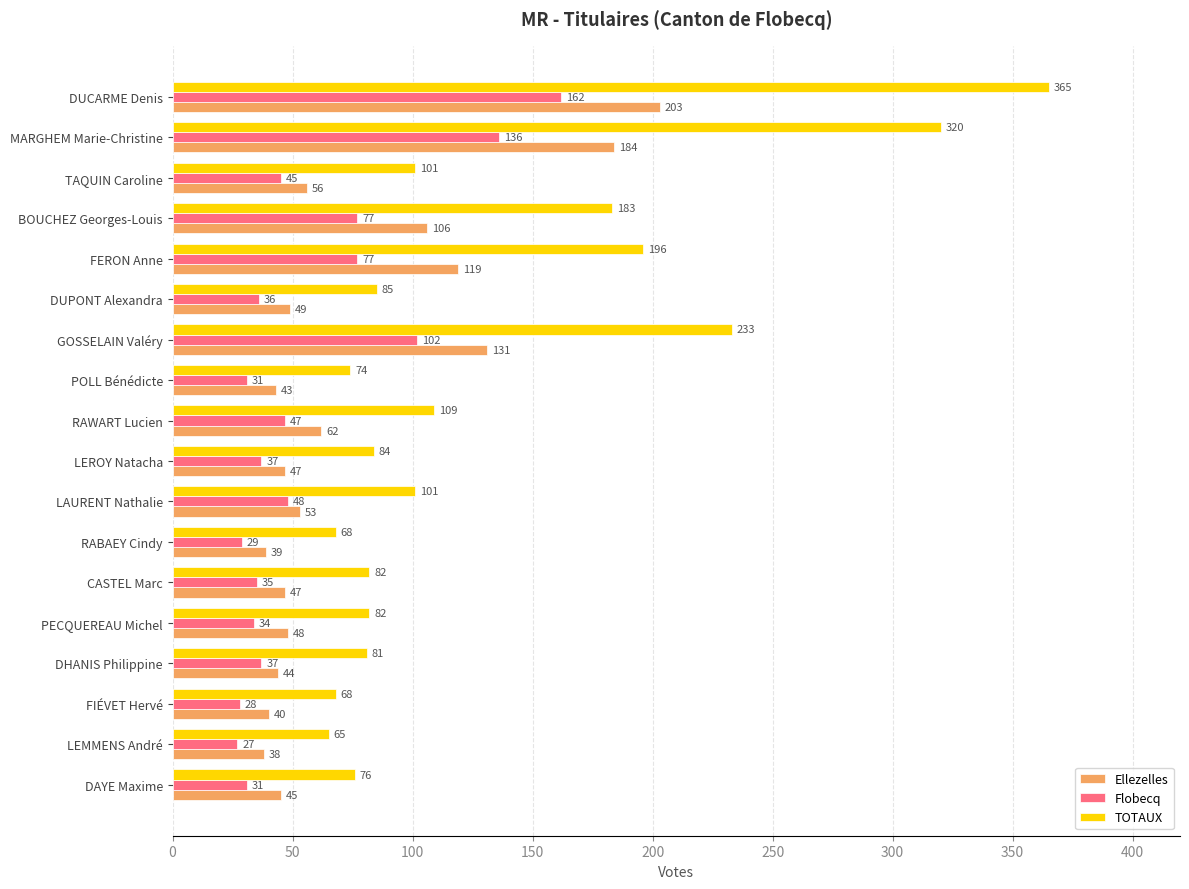

What is the average value of the Flobecq series?

57